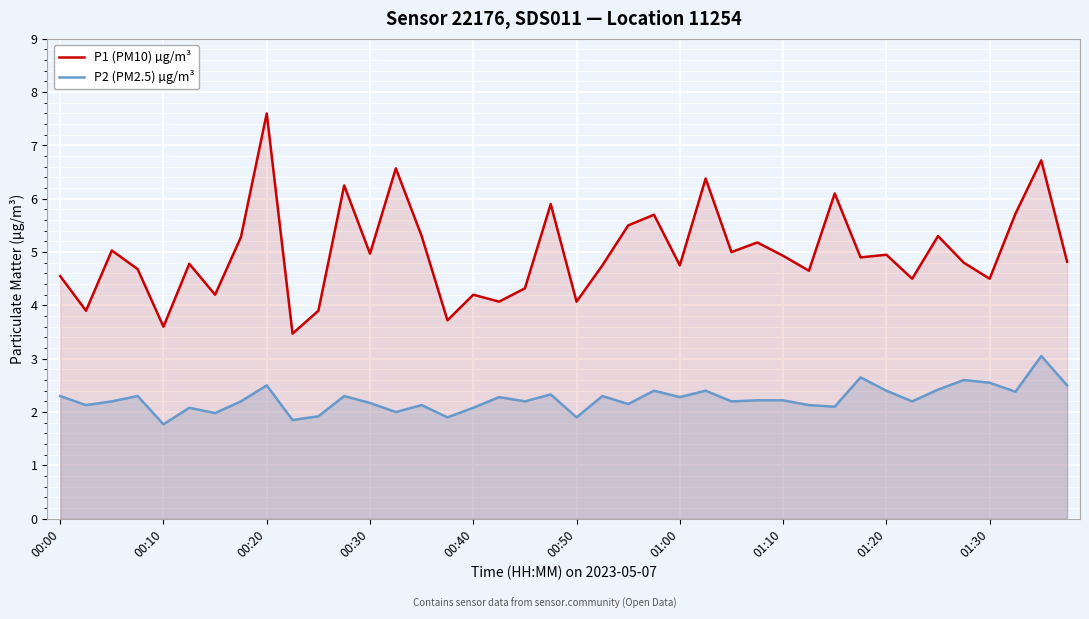

What is the lowest value of the P2 (PM2.5) µg/m³ series?

1.8